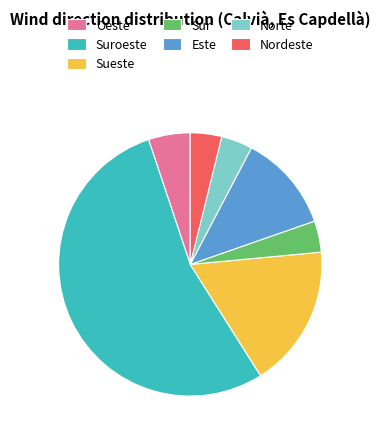

Is the sum of Nordeste and Norte greater than half?

No